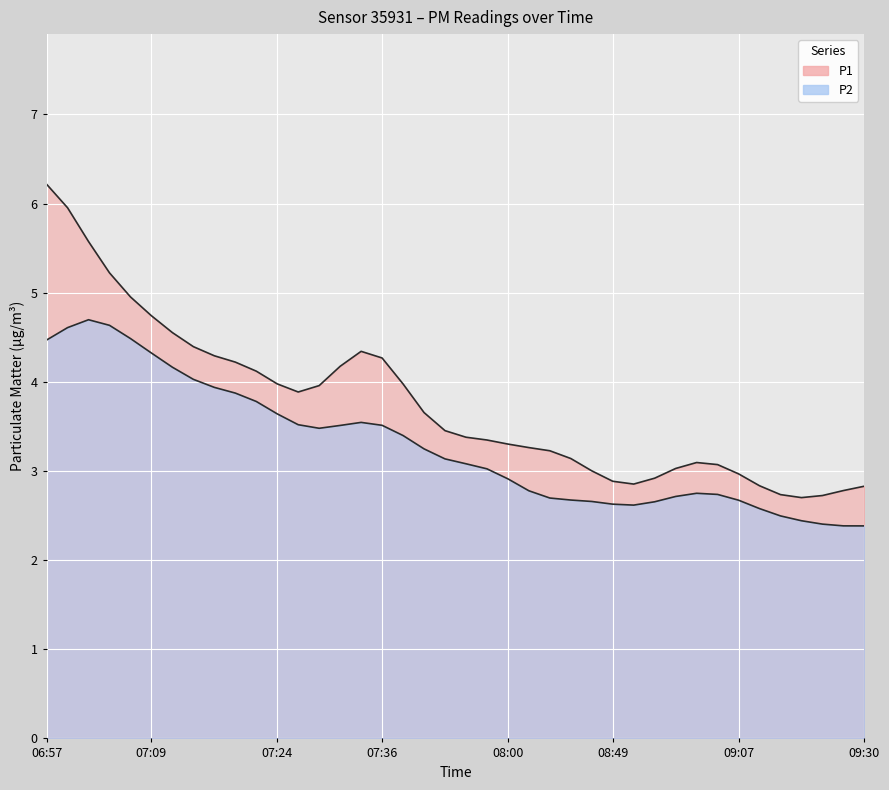

How many values in the P2 series exceed 3?

22